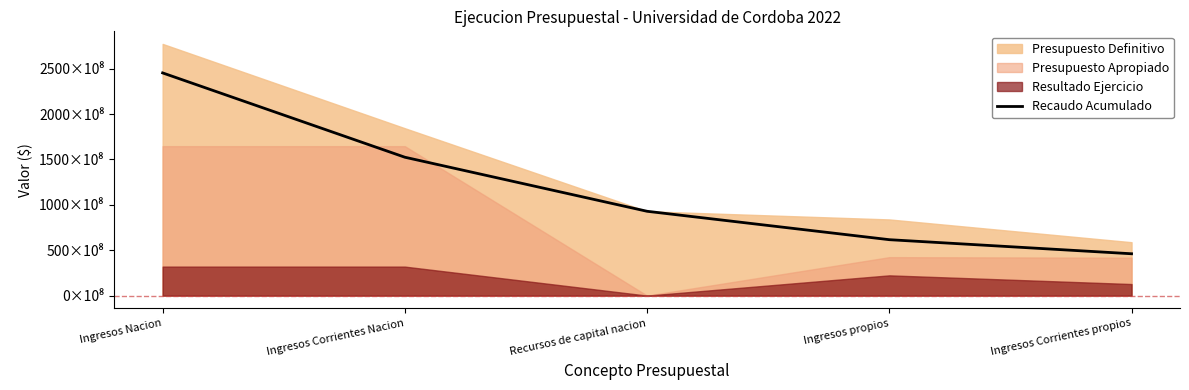

Which has a higher value, Recursos de capital nacion or Ingresos Corrientes propios?

Recursos de capital nacion